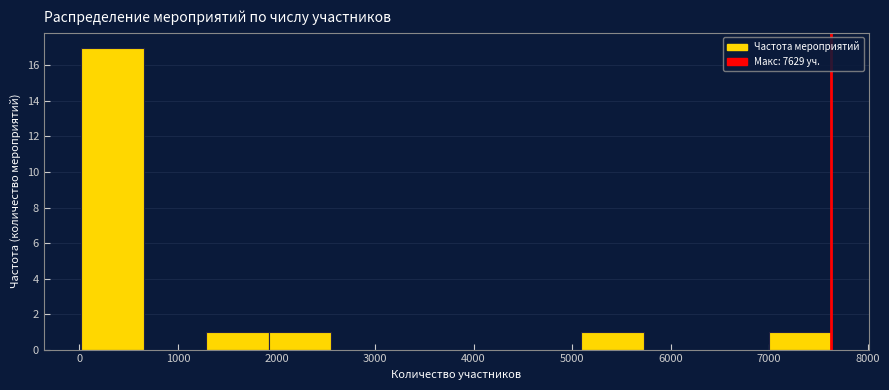

How tall is the bar that spans 1900 to 2600 on the x-axis? Neither the bar edges nor the heights are printed on the chart, so give them approximately, as read against the axes.

1